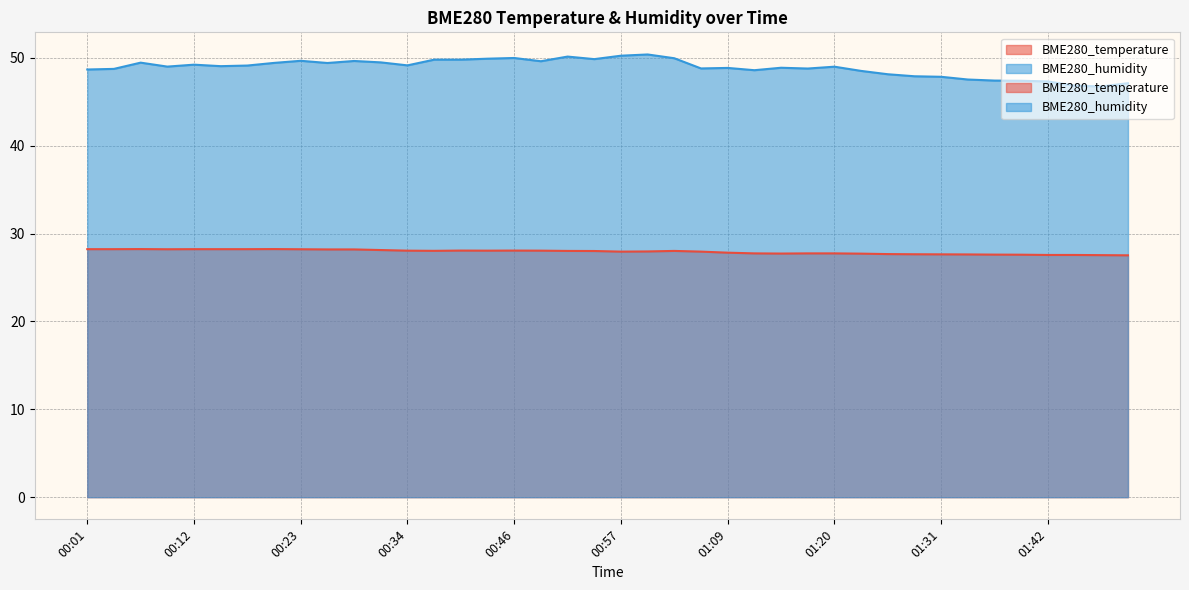

Rank the series at 00:15 from highest to lowest value.

BME280_humidity, BME280_temperature